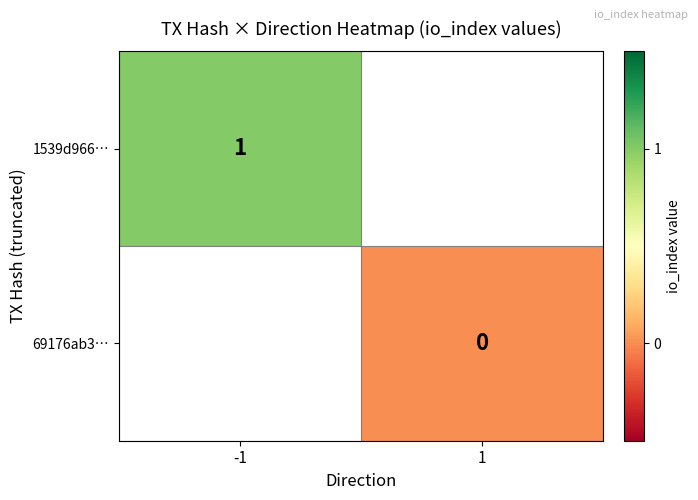

The value of 1539d966… at -1 is 0. True or false?

False